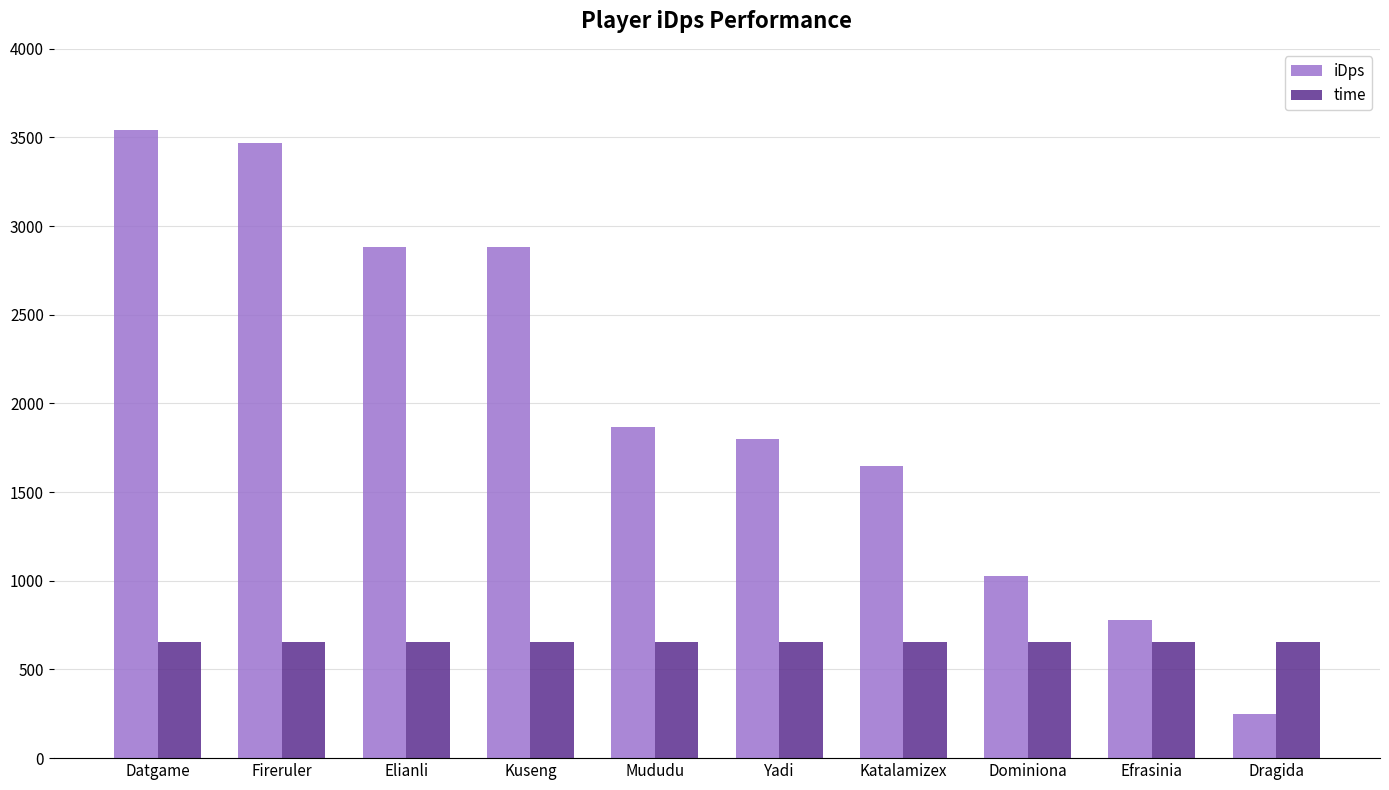

Which label corresponds to the largest value in the chart?

Datgame